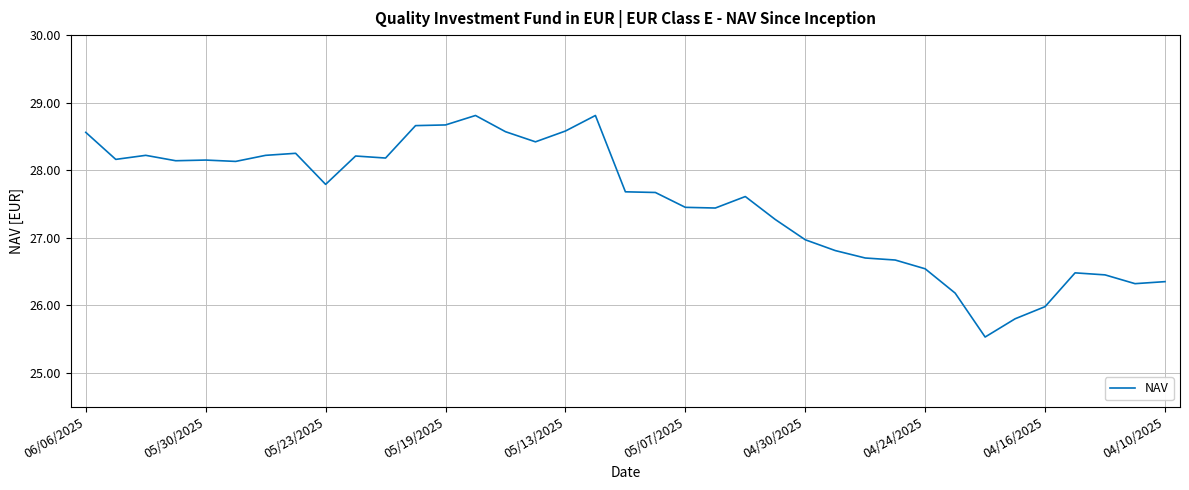

Does the chart have visible grid lines?

Yes